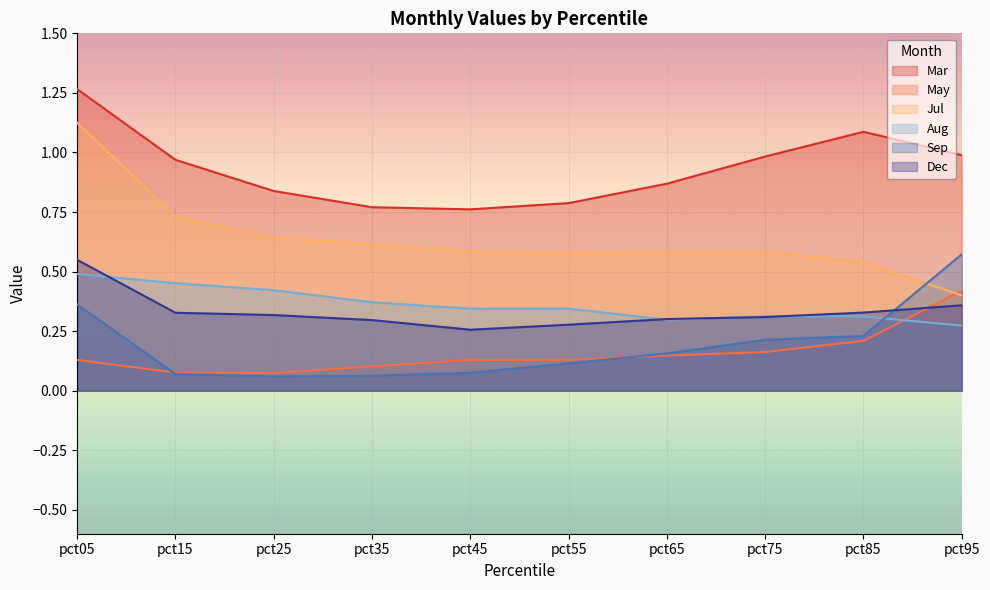

At which category is the sum across all series the highest?

pct05